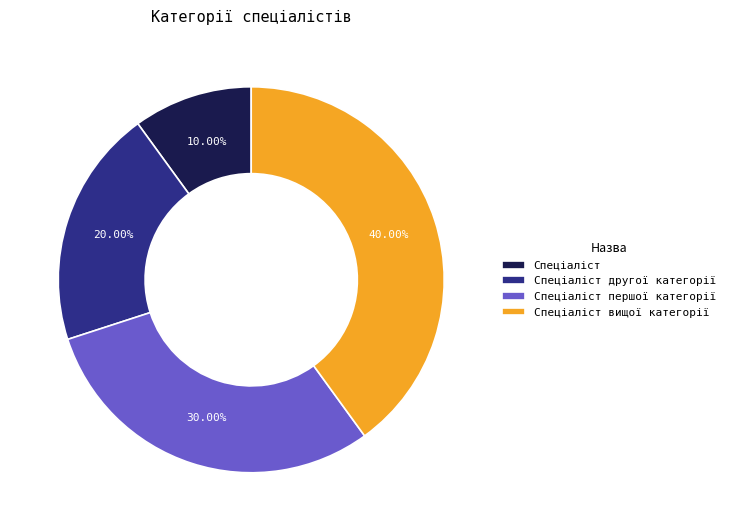

True or false: Спеціаліст першої категорії accounts for 30% of the total.

True